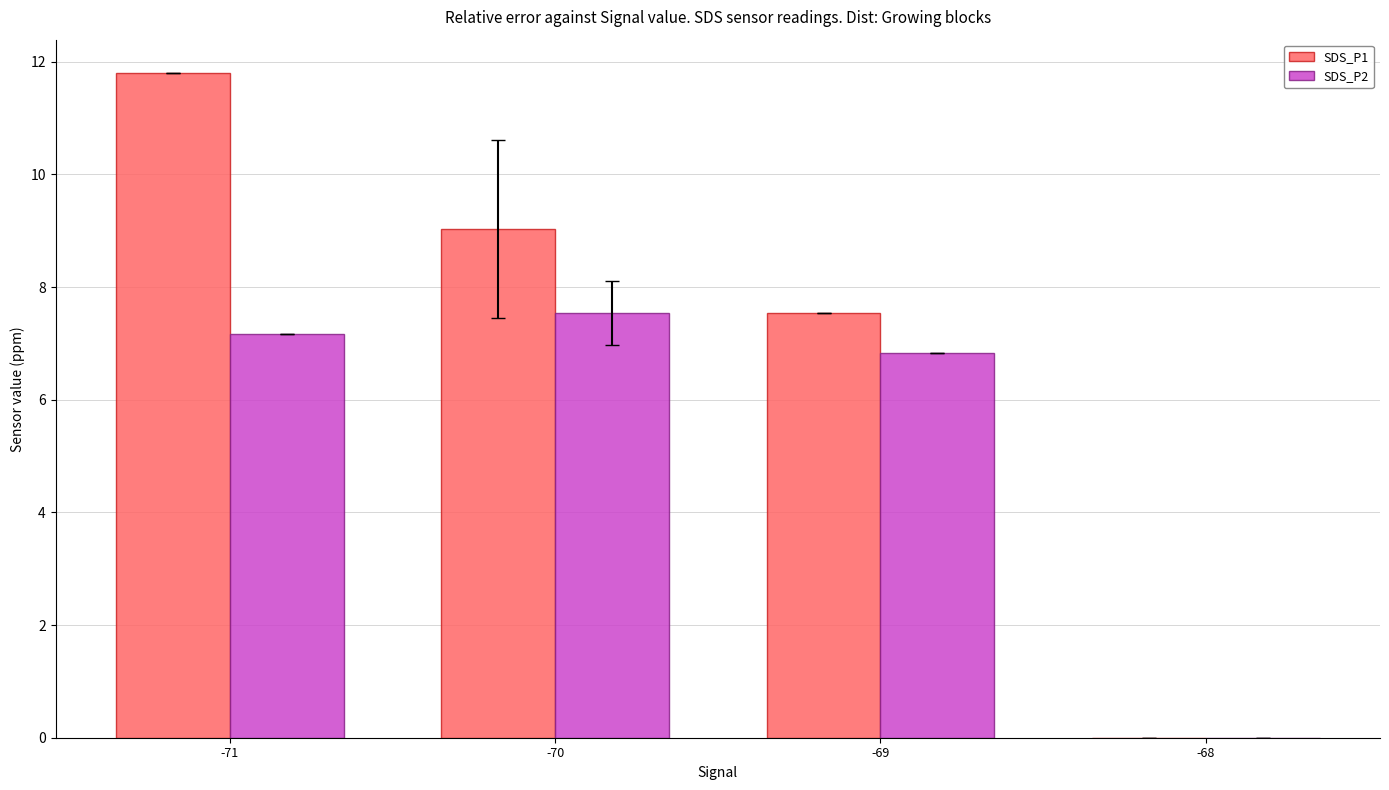

At which label is SDS_P1 closest to 5?

-69